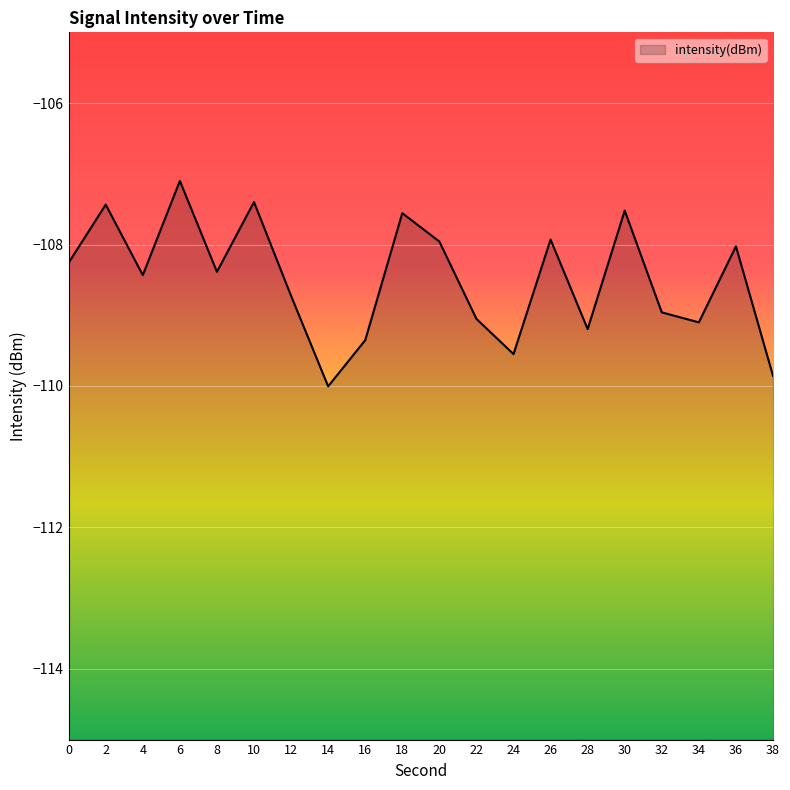

At which label does the data first exceed -108?

2